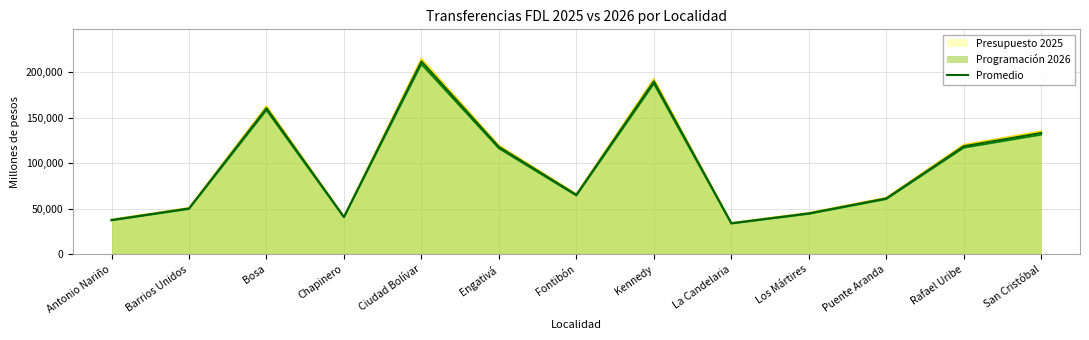

How many lines are shown in the chart?

3